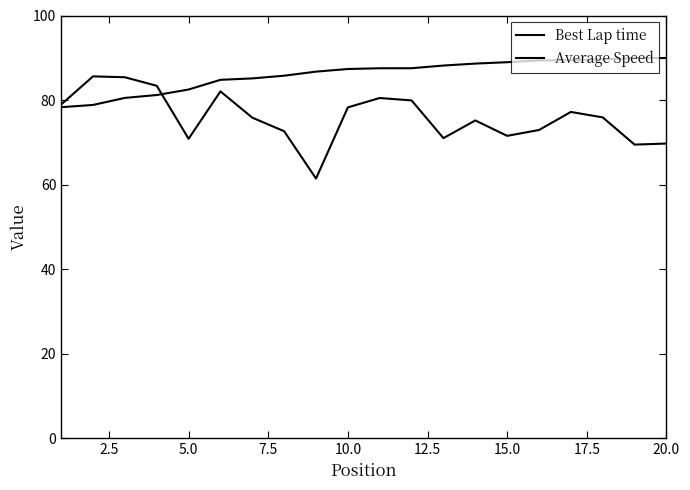

Rank the series by their maximum value, from highest to lowest.

Best Lap time, Average Speed